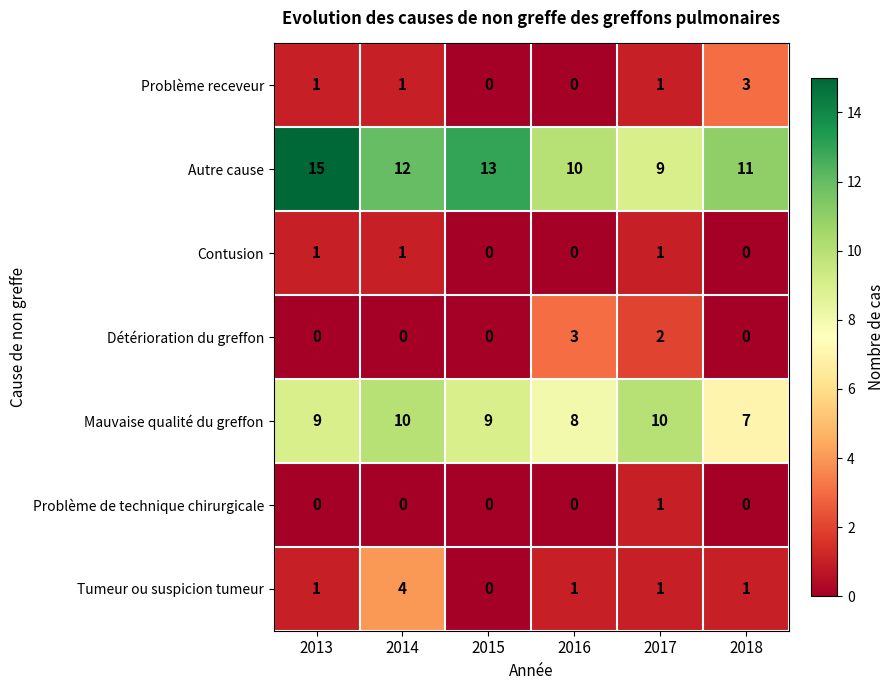

Which series has the widest spread of values?

Autre cause